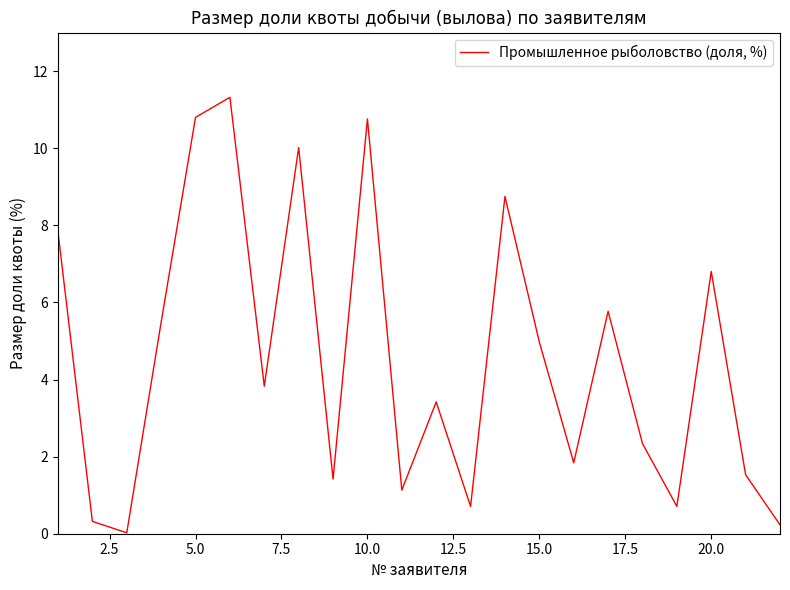

What is the greatest value displayed?

11.3